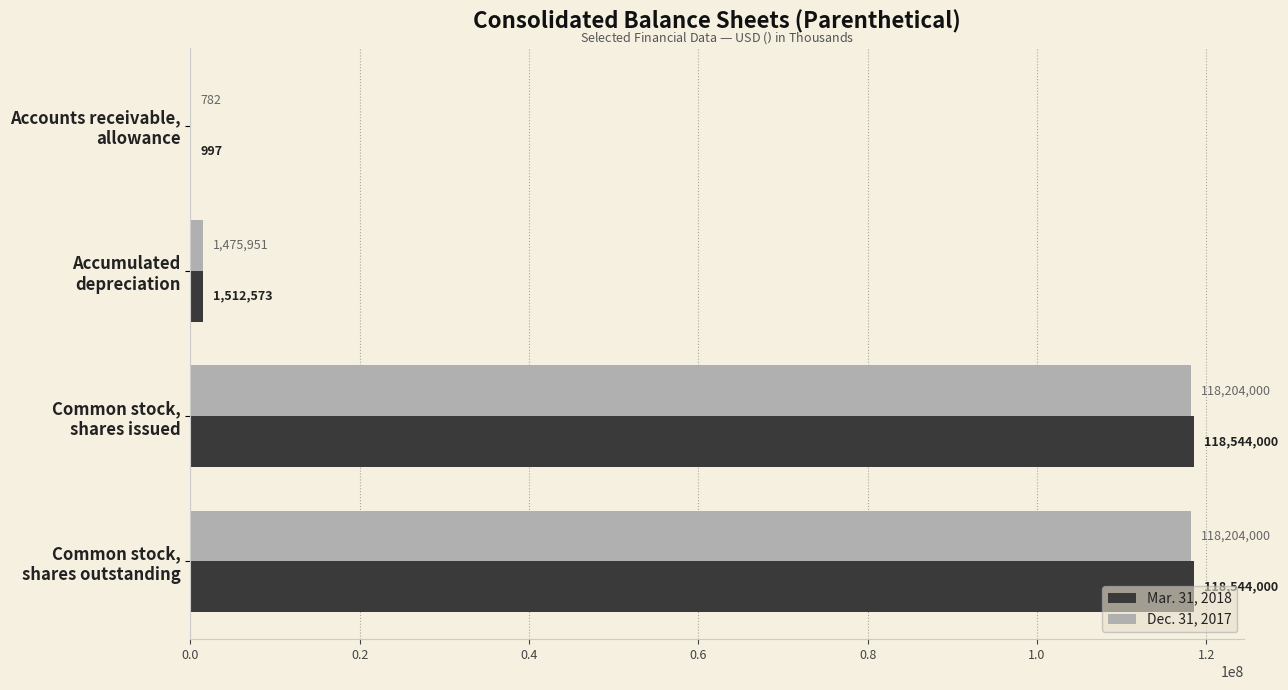

Which series has the largest total across all categories?

Mar. 31, 2018